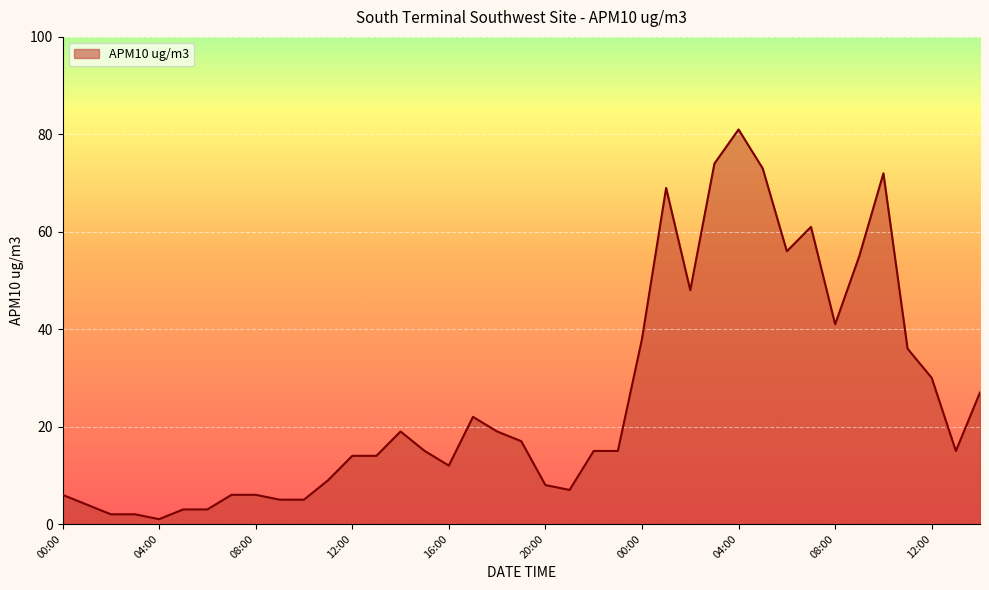

What is the greatest value displayed?

81